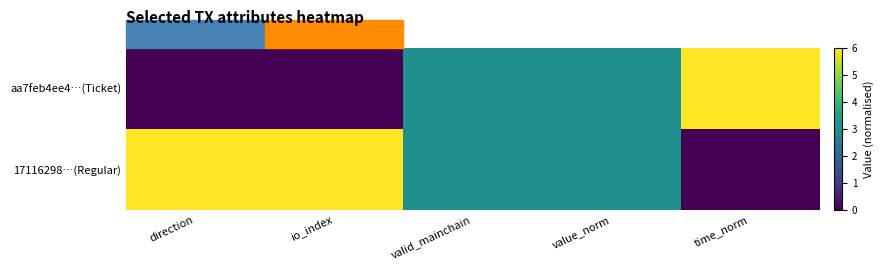

Which category has the highest value across all series?

time_norm